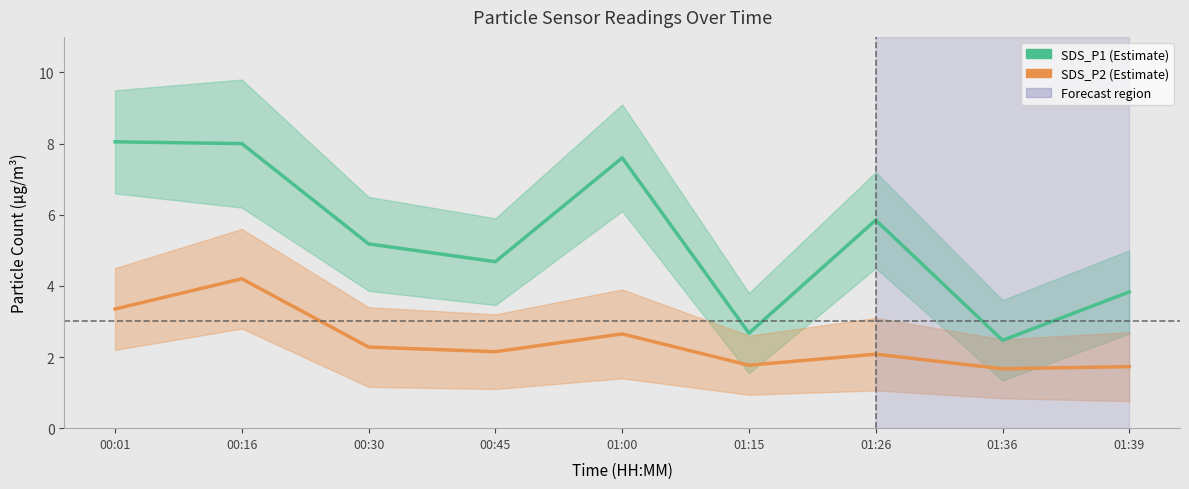

Reading left to right, what are all the values shown in this chart?

SDS_P1: 8.1	8.0	5.2	4.7	7.6	2.7	5.8	2.5	3.8
SDS_P2: 3.4	4.2	2.3	2.1	2.6	1.8	2.1	1.7	1.7